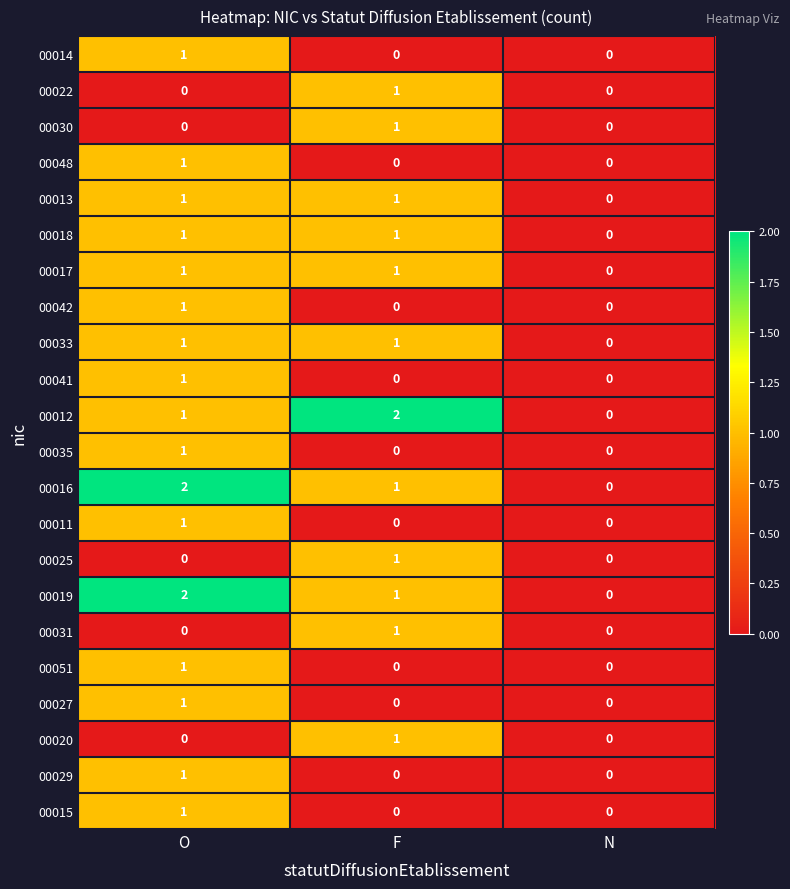

Is it true that 00018 equals 1 at O?

True